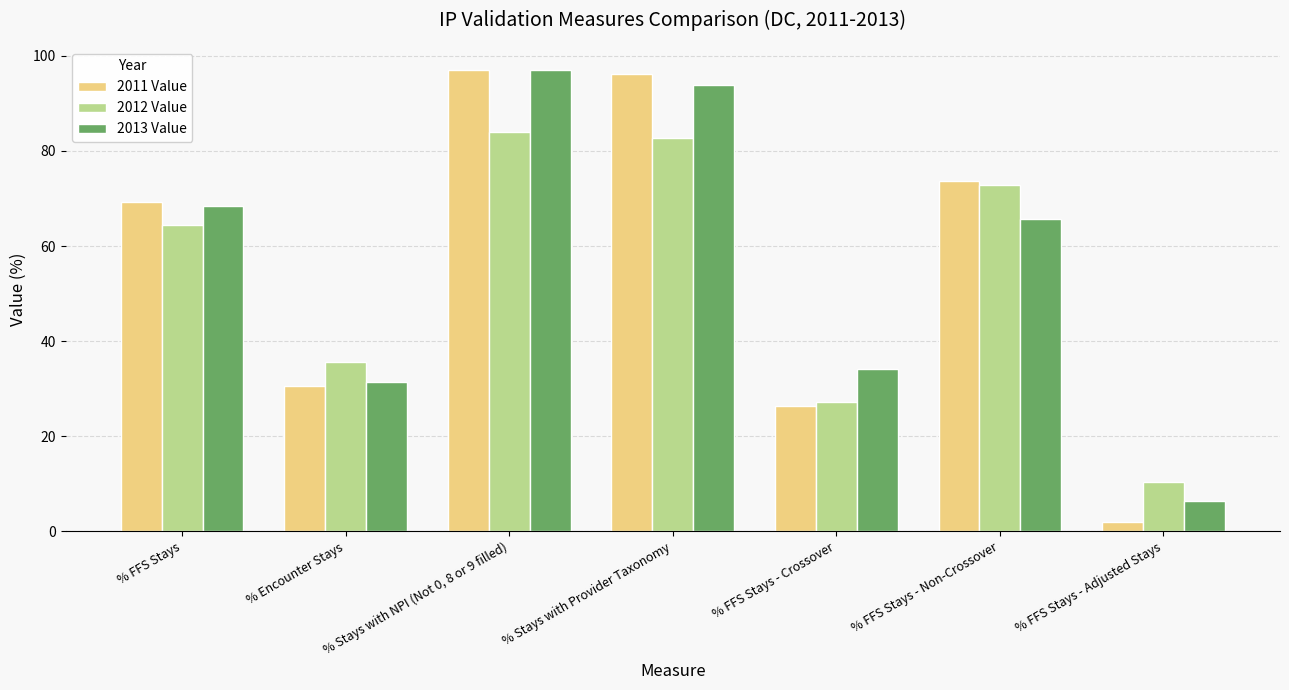

What is the highest value of the 2011 Value series?

97.0